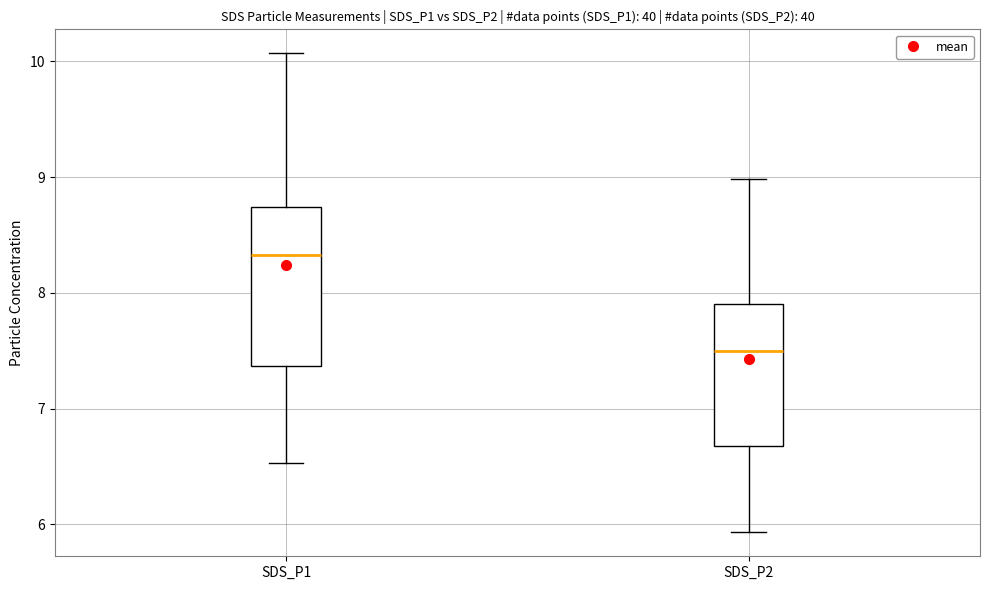

Which box has the lowest median line?

SDS_P2